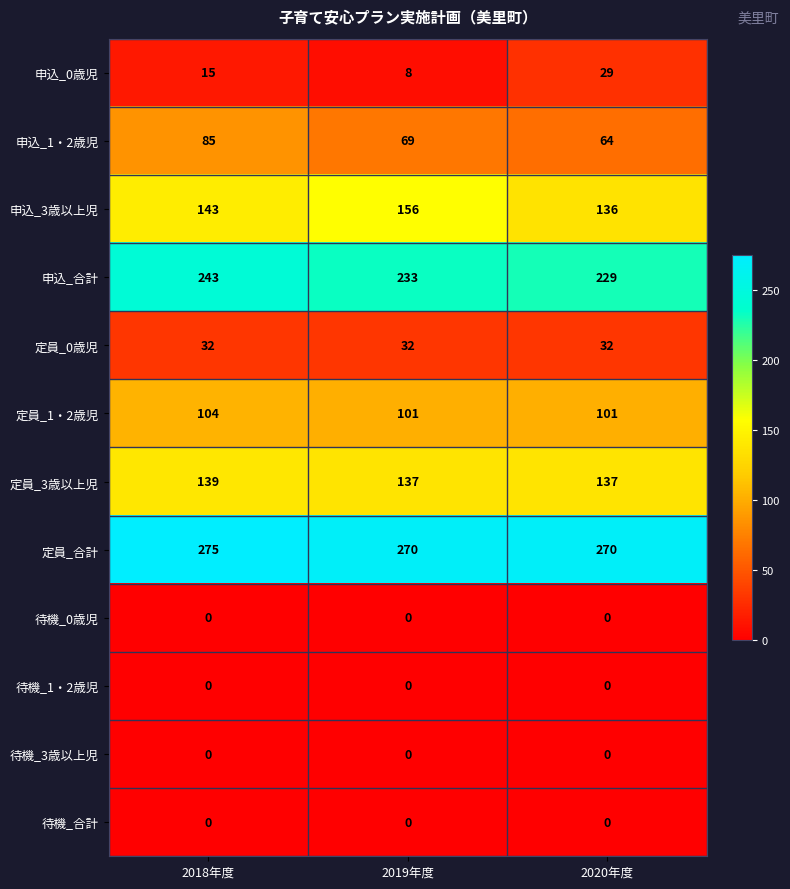

What is the highest value of the 申込_合計 series?

243